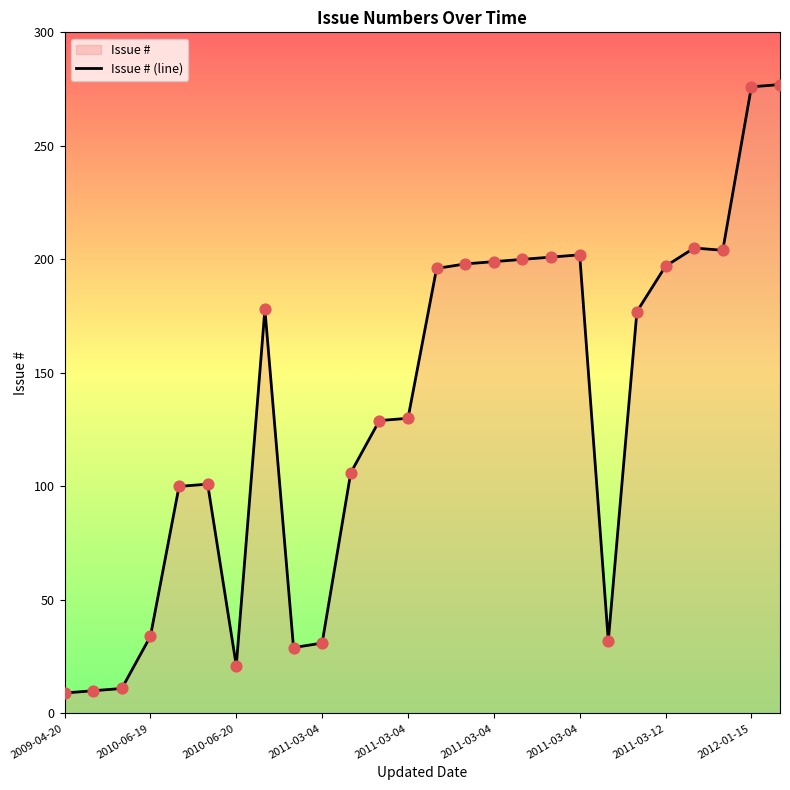

What is the change in value from 2011-03-12 to 18?

+24